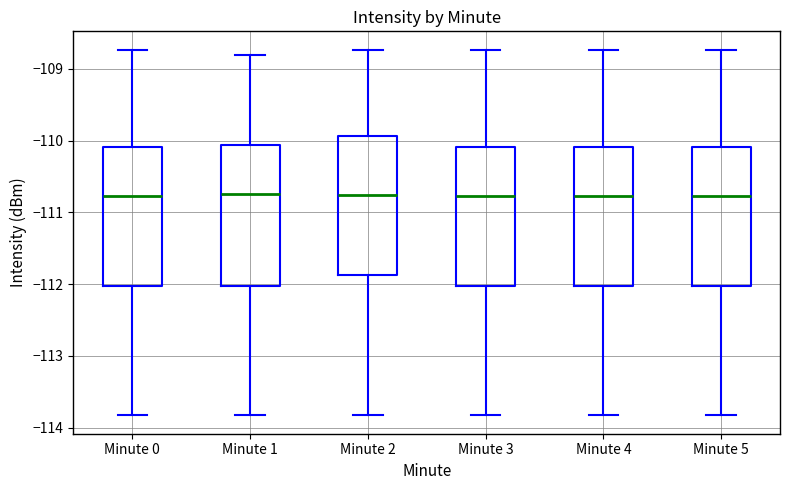

Reading left to right, read every box against the y-axis: the position of its median line, the range the box covers, and the ends of its whiskers. The values are not printed on the chart, so give them approximately, as read against the axis.

Minute 0: median -110.8, box -112.0 to -110.1, whiskers -113.8 to -108.7
Minute 1: median -110.7, box -112.0 to -110.1, whiskers -113.8 to -108.8
Minute 2: median -110.7, box -111.9 to -109.9, whiskers -113.8 to -108.7
Minute 3: median -110.8, box -112.0 to -110.1, whiskers -113.8 to -108.7
Minute 4: median -110.8, box -112.0 to -110.1, whiskers -113.8 to -108.7
Minute 5: median -110.8, box -112.0 to -110.1, whiskers -113.8 to -108.7